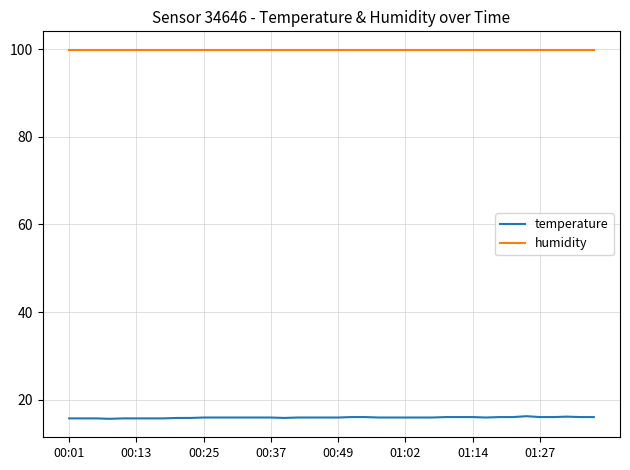

What is the lowest value of the humidity series?

99.9